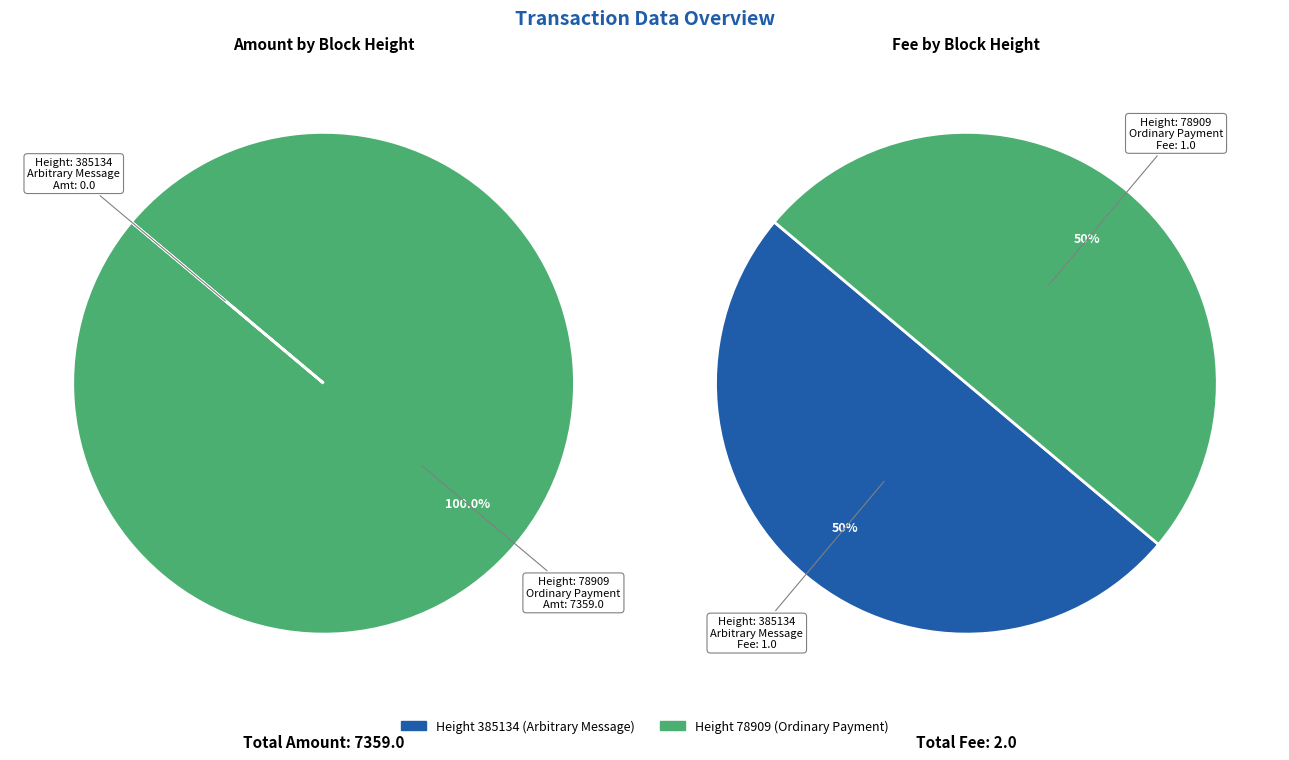

Rank the categories by value from highest to lowest.

78909, 385134